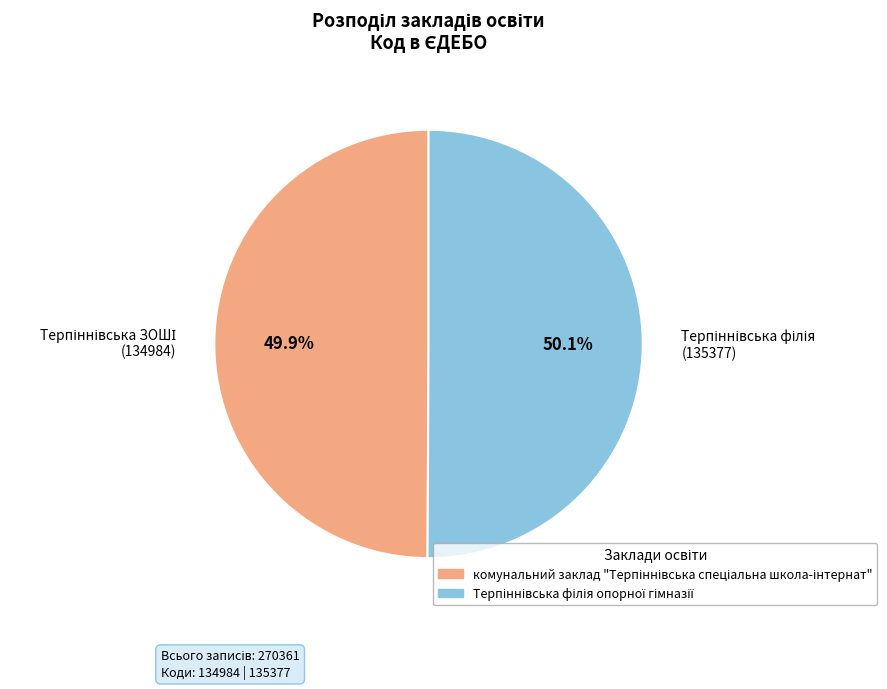

Is there a majority slice in this chart?

Yes